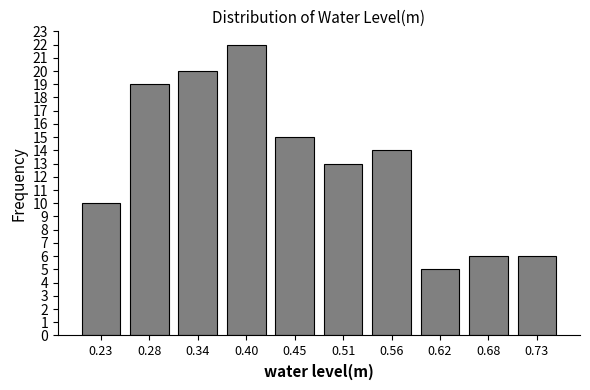

Over which range of the x-axis is the bar tallest?

0.368 to 0.424